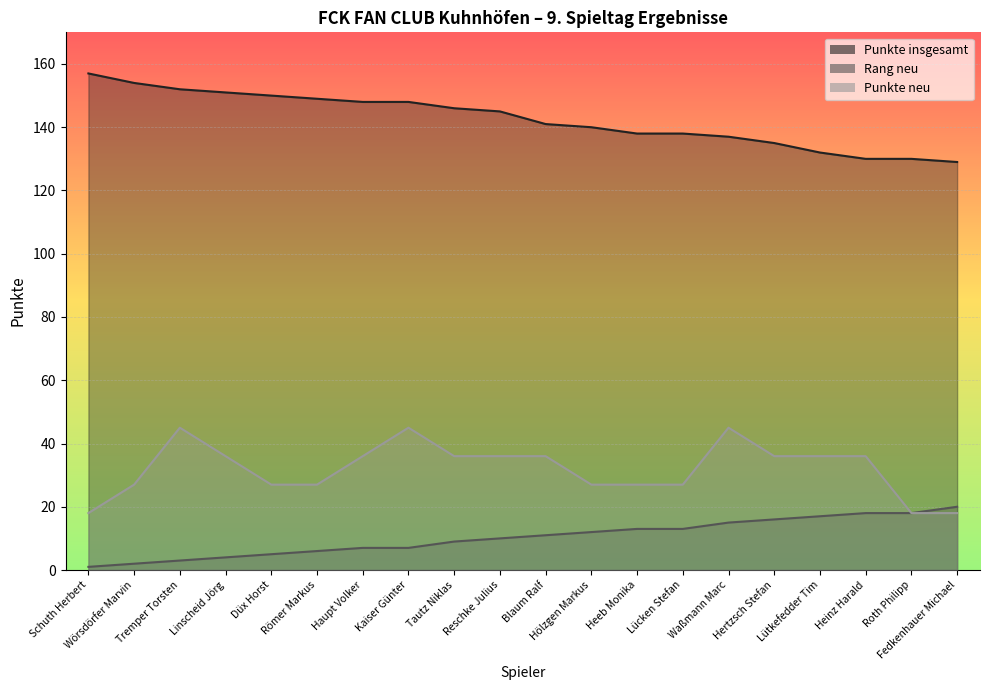

Is it true that Rang neu equals 18 at Hölzgen Markus?

False